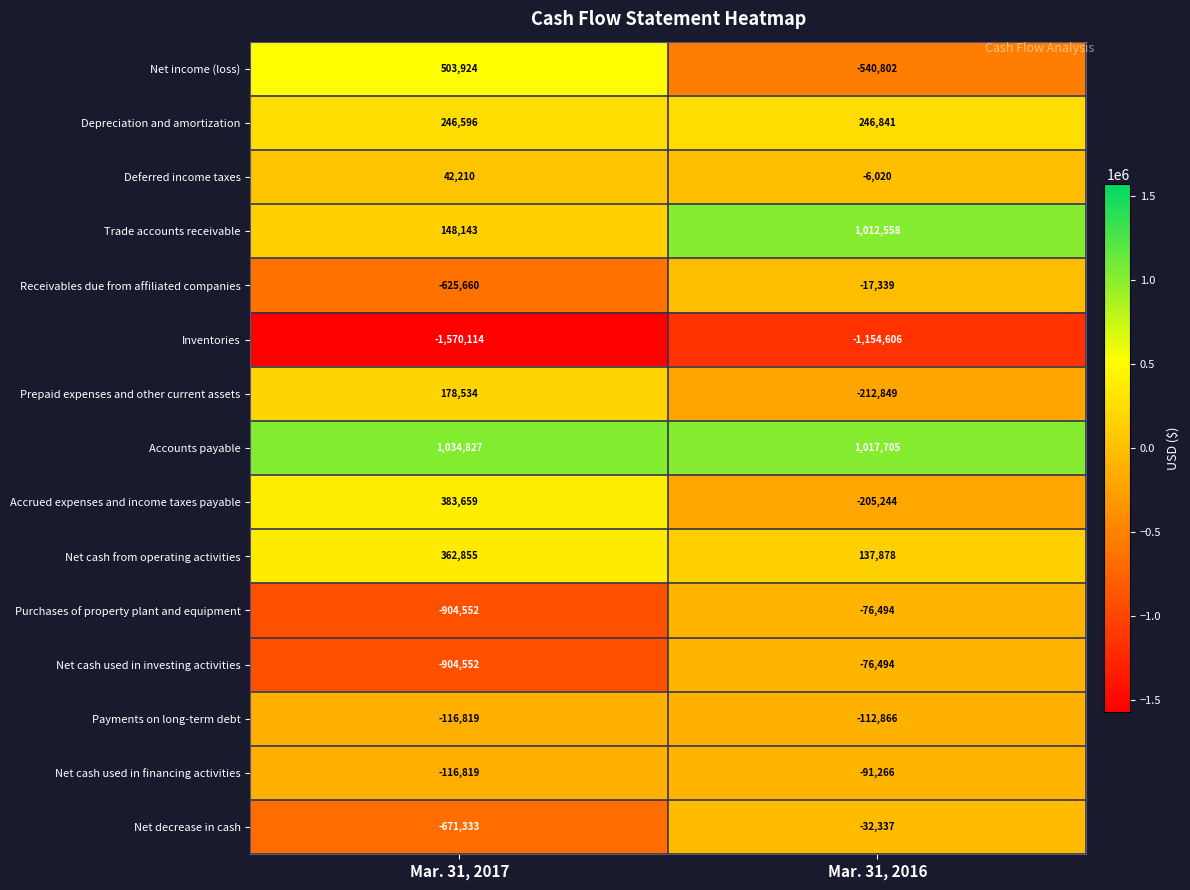

At which category is the sum across all series the highest?

Mar. 31, 2016